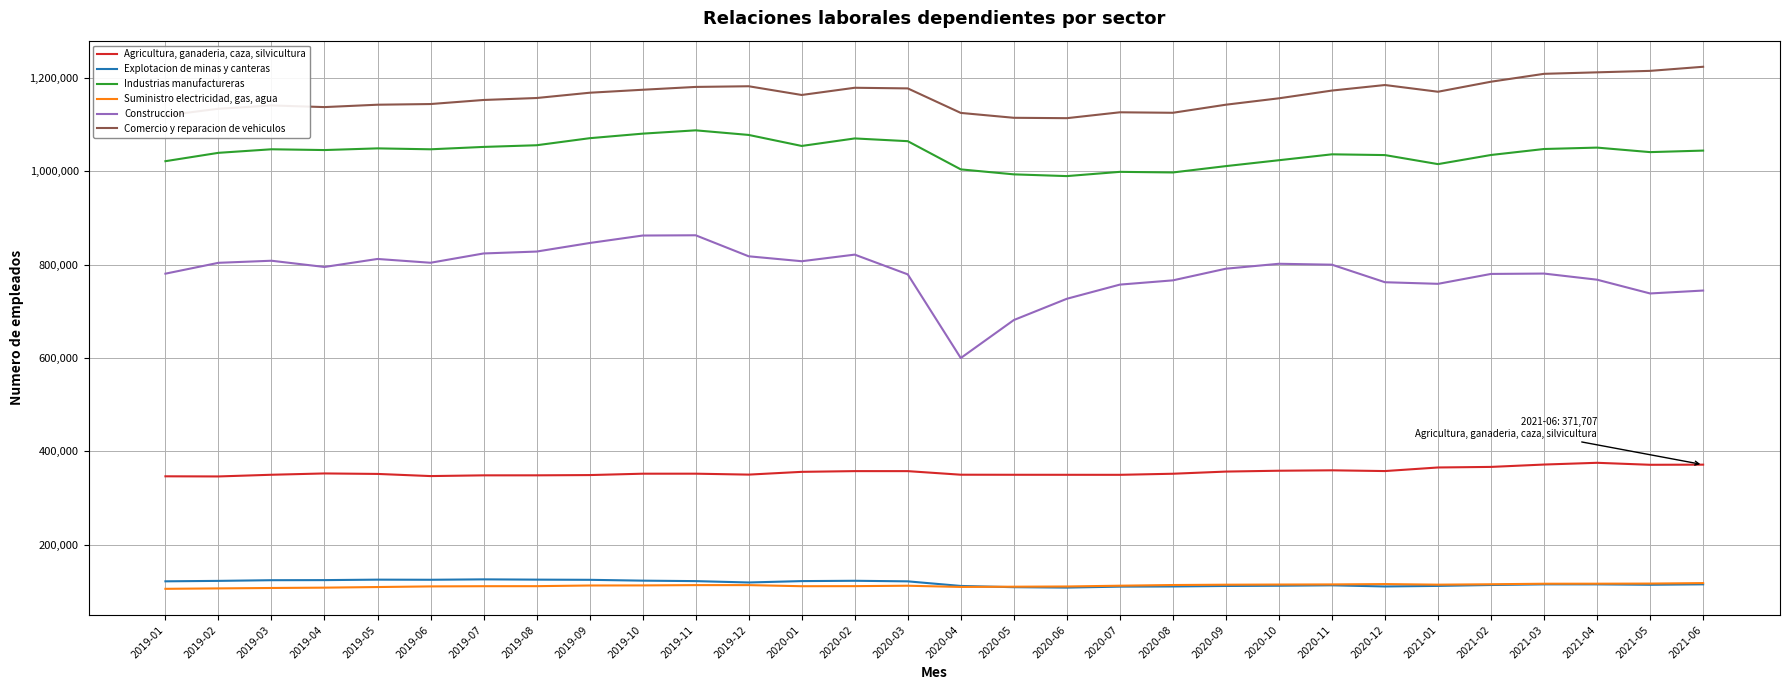

True or false: Agricultura, ganaderia, caza, silvicultura and Suministro electricidad, gas, agua cross at least once.

False